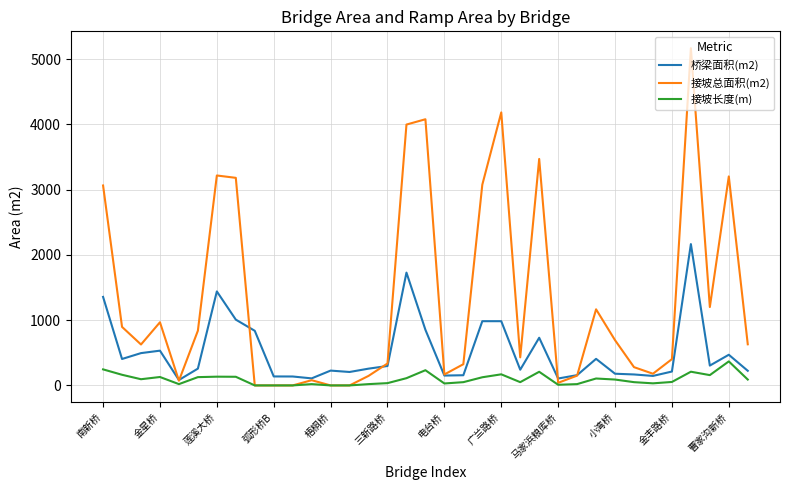

Which series has the largest range (max minus min)?

接坡总面积(m2)